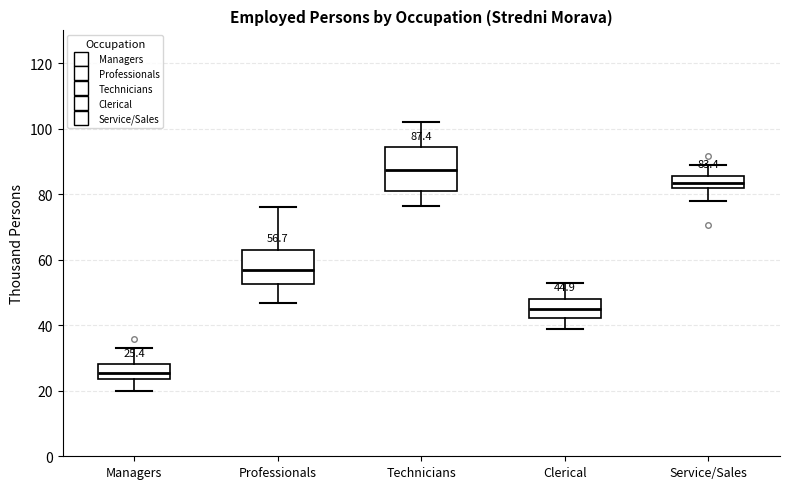

Which box has the highest median line?

Technicians